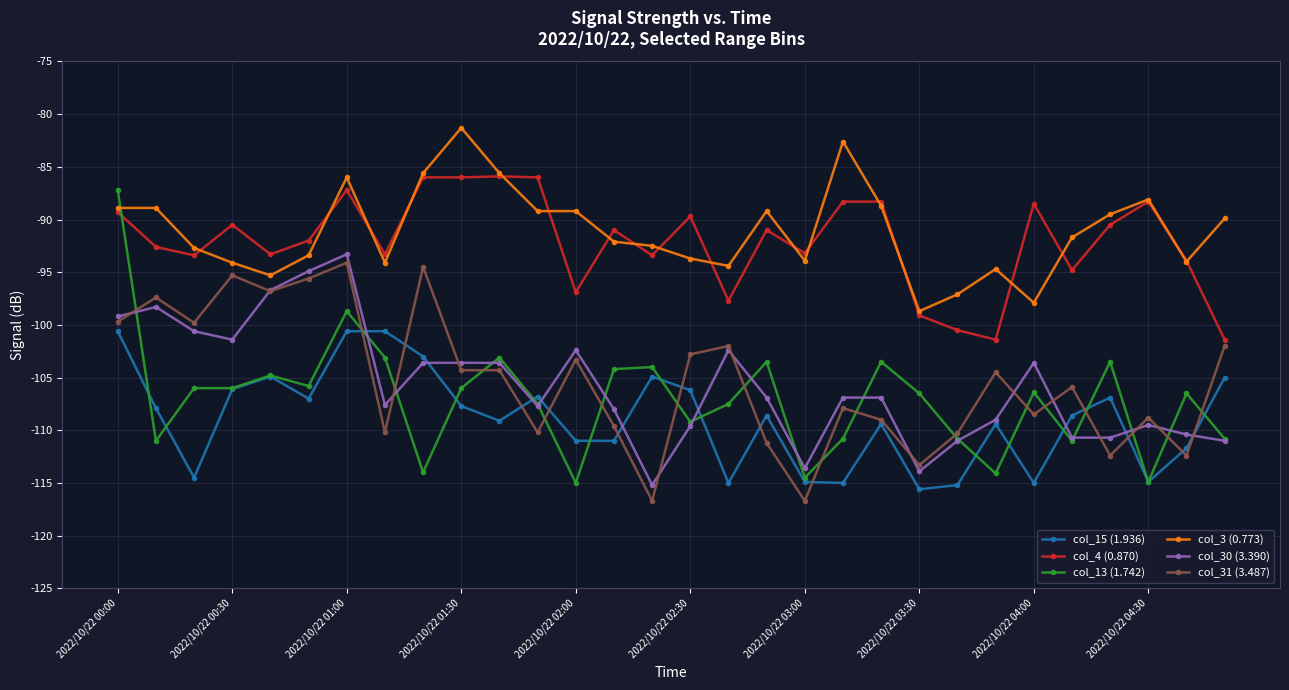

What is the maximum value shown in the chart?

-81.3